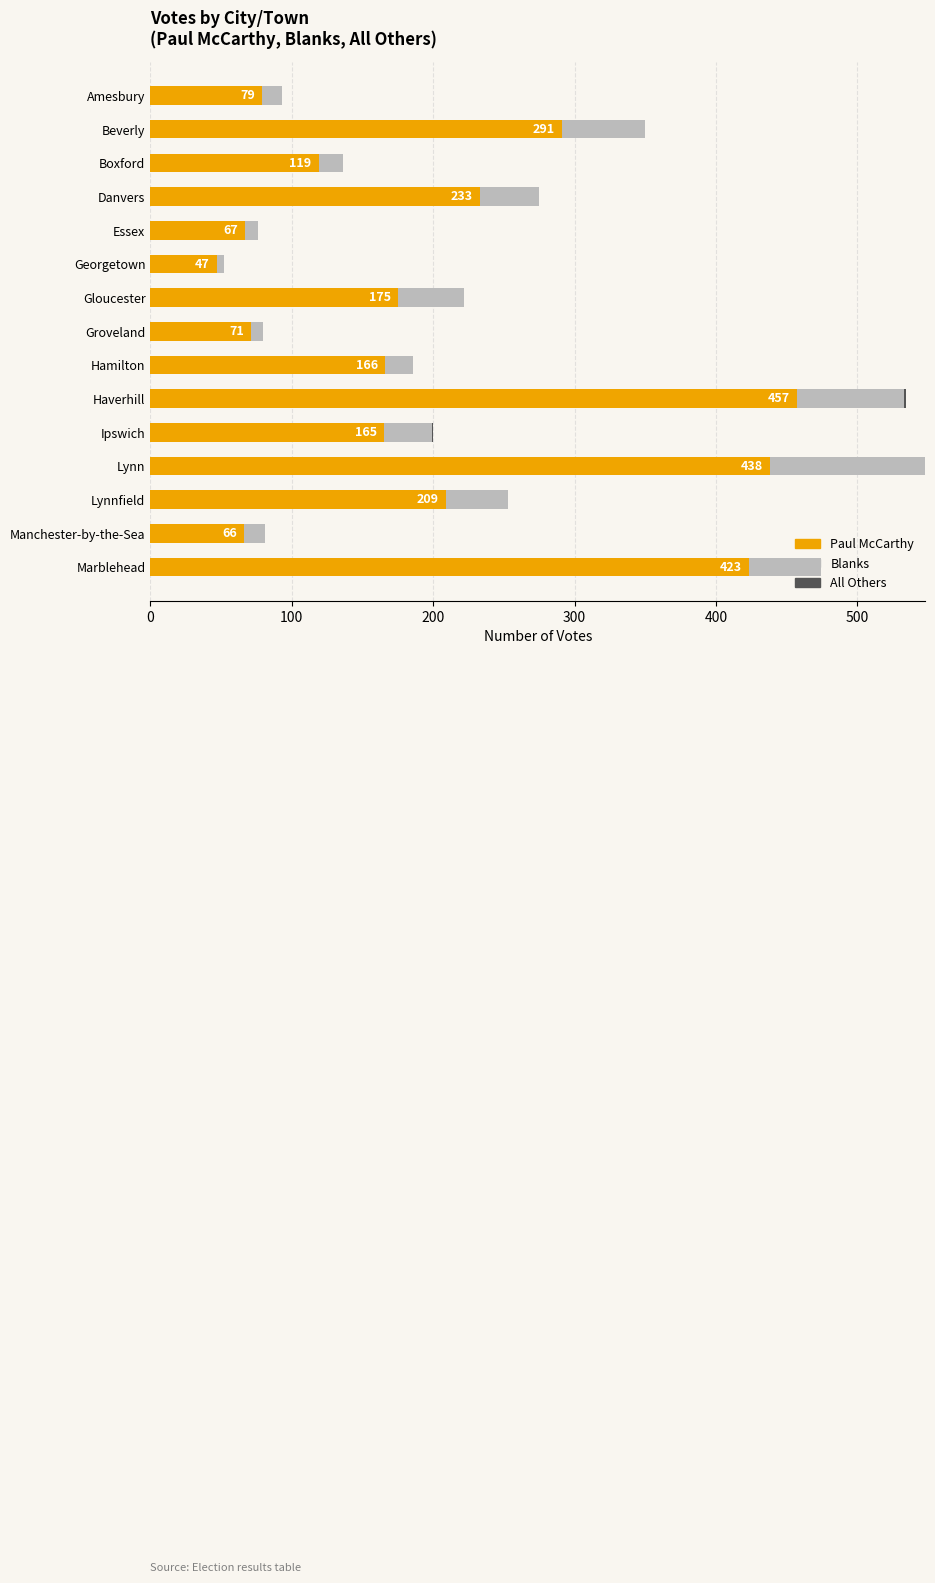

Where is Paul McCarthy nearest to the value 252?

Danvers